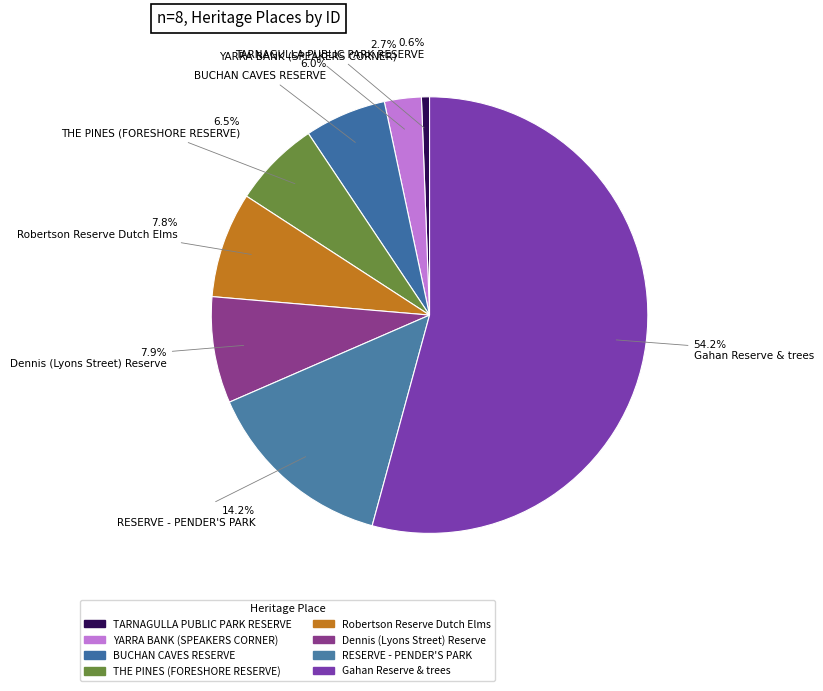

How many segments does this pie chart have?

8